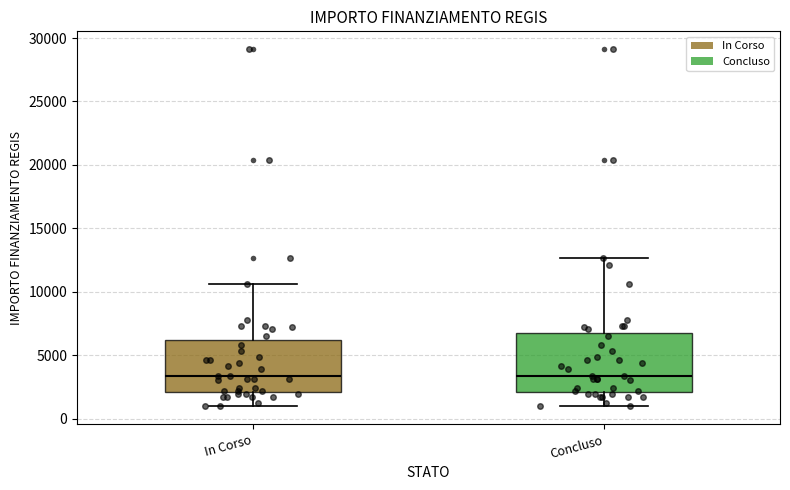

Which box is the tallest, from its lower edge to its upper edge?

Concluso